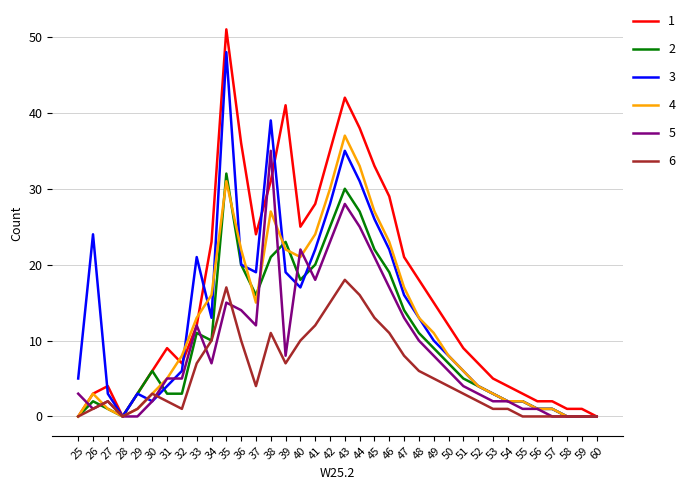

What is the sum of all 3 values?

473